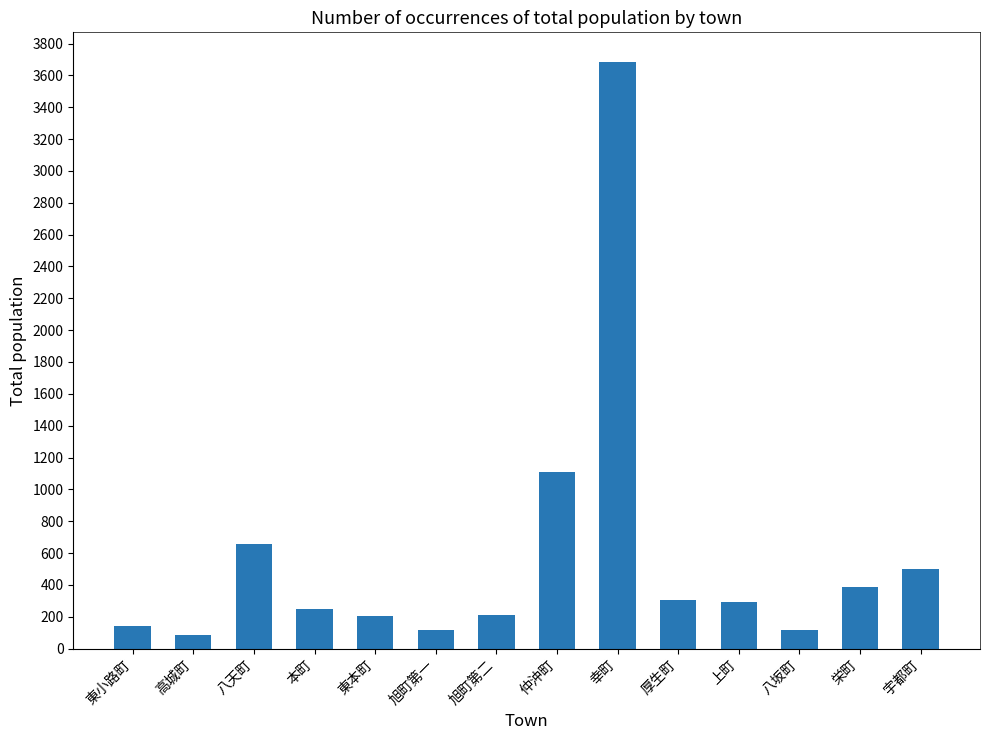

What is the difference between the maximum and minimum values?

3598